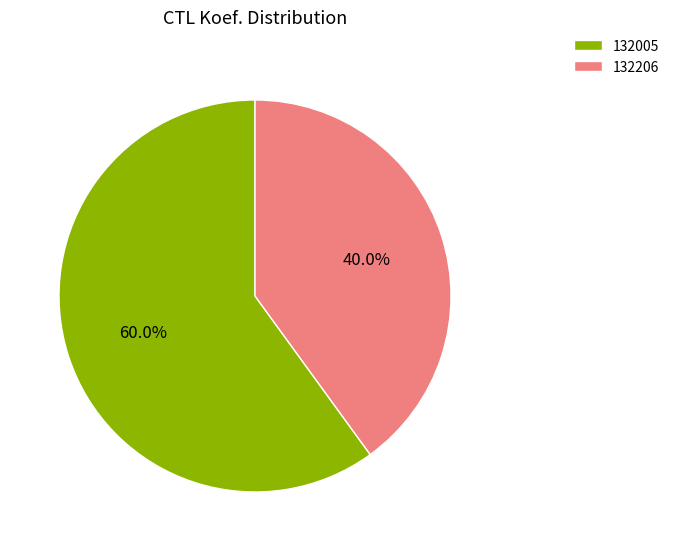

What is the smallest slice in the pie chart?

132206